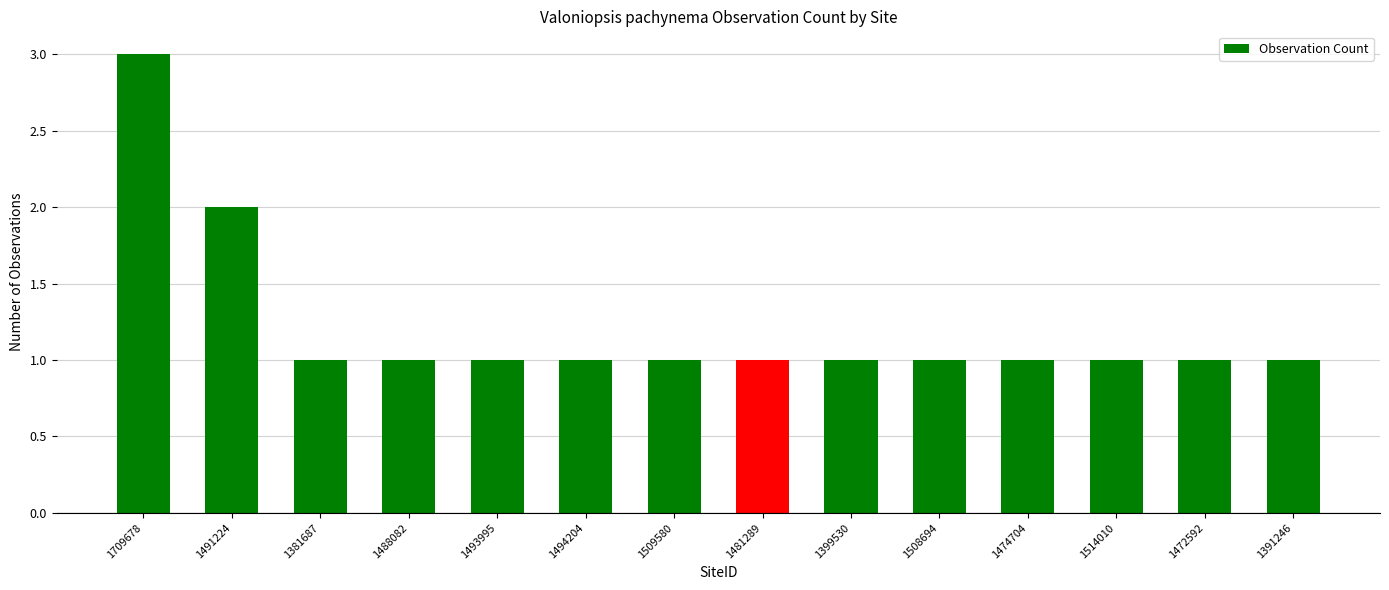

How many bars are there in total?

14